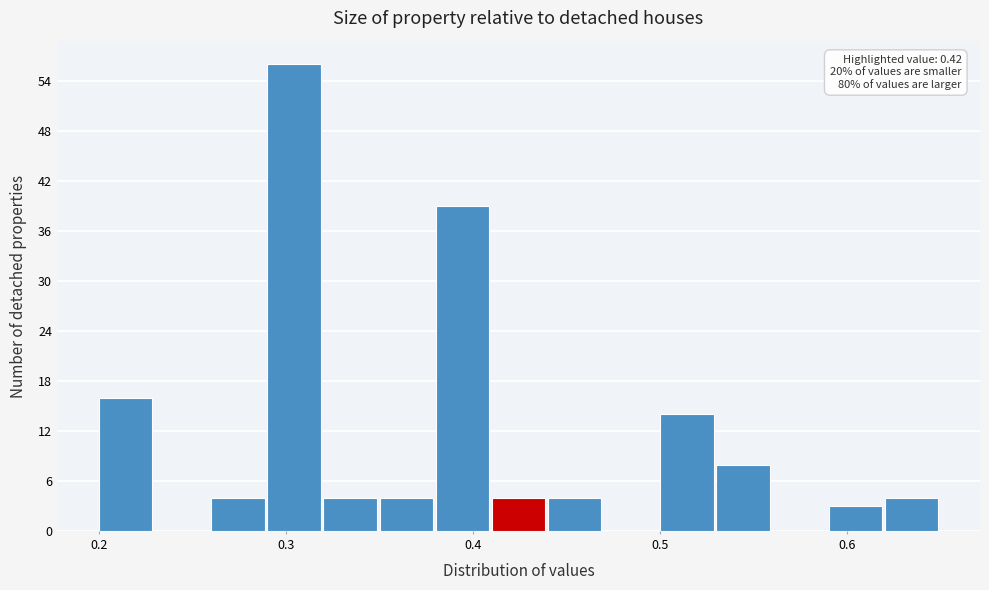

Around what value on the x-axis is the tallest bar? Give the approximate position of its centre, as read against the axis.

0.30